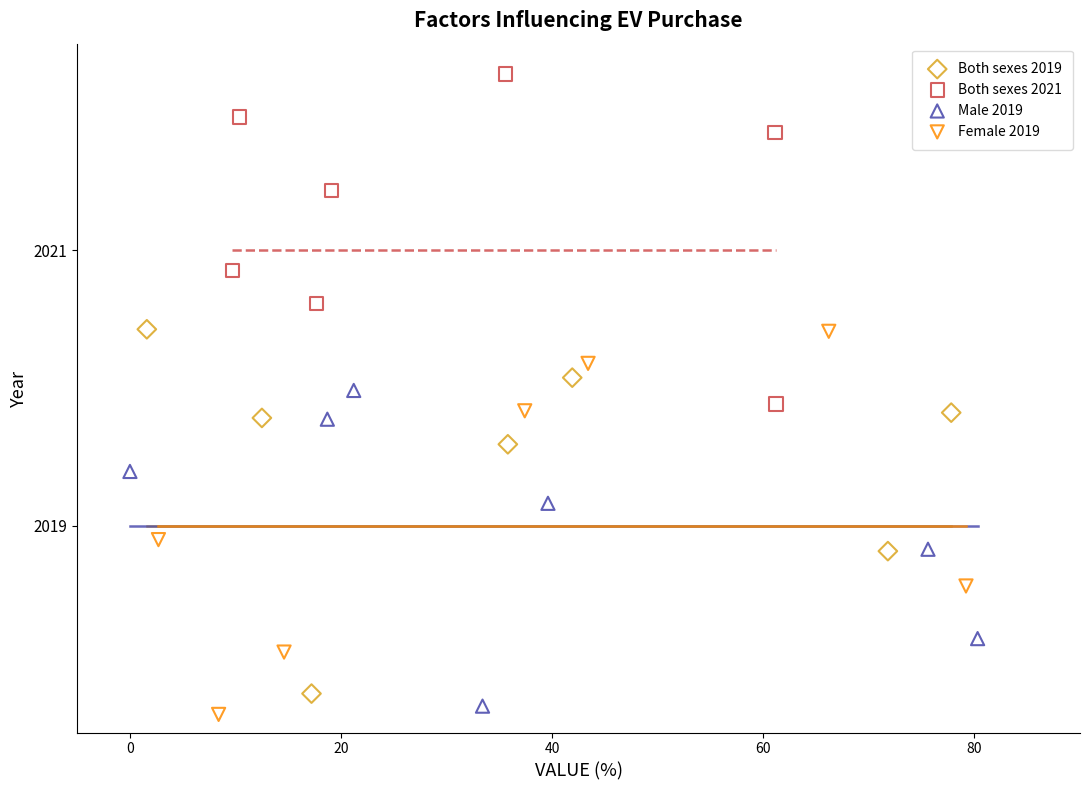

Which series contains the highest Y value?

Both sexes 2021